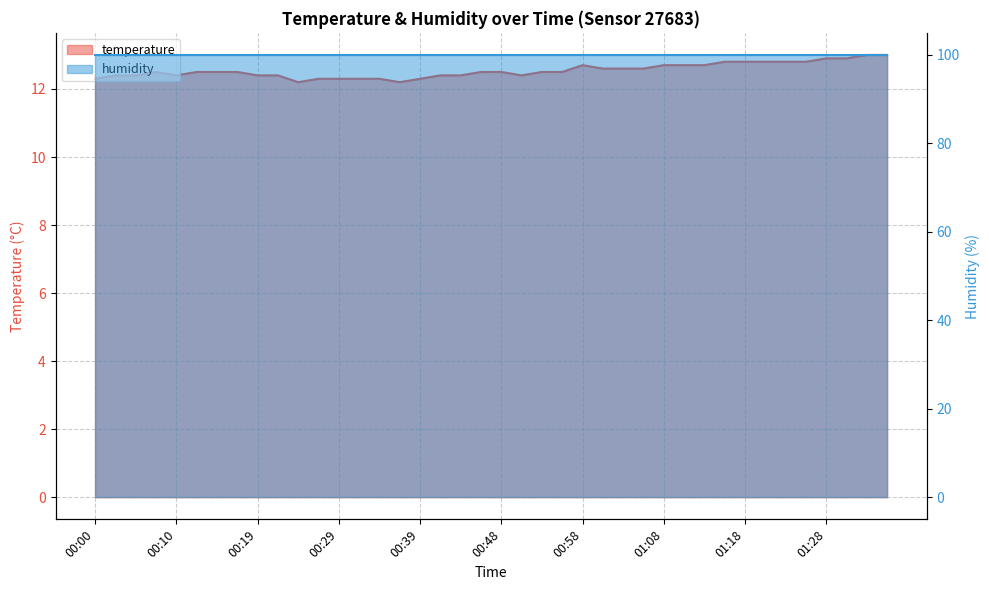

What is the sum of all values?

501.8